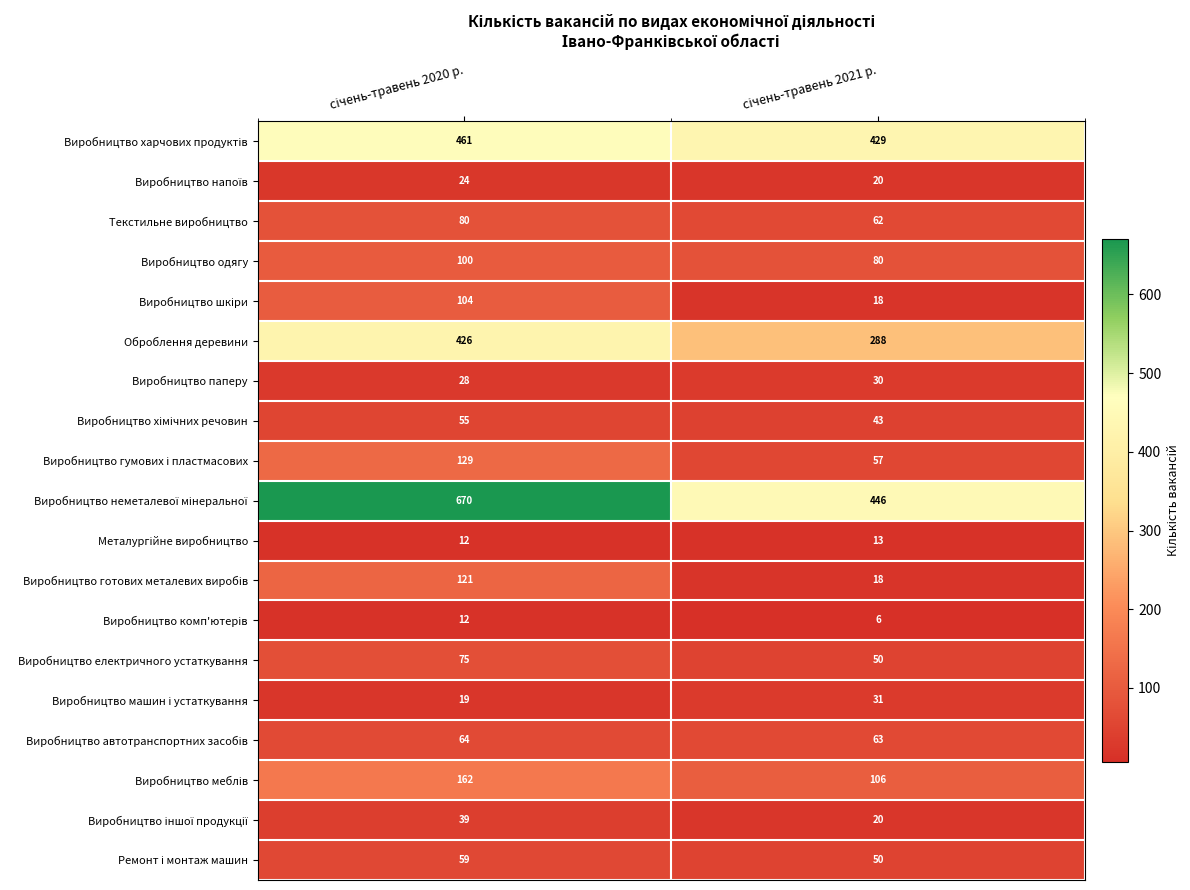

What is the greatest value displayed?

670